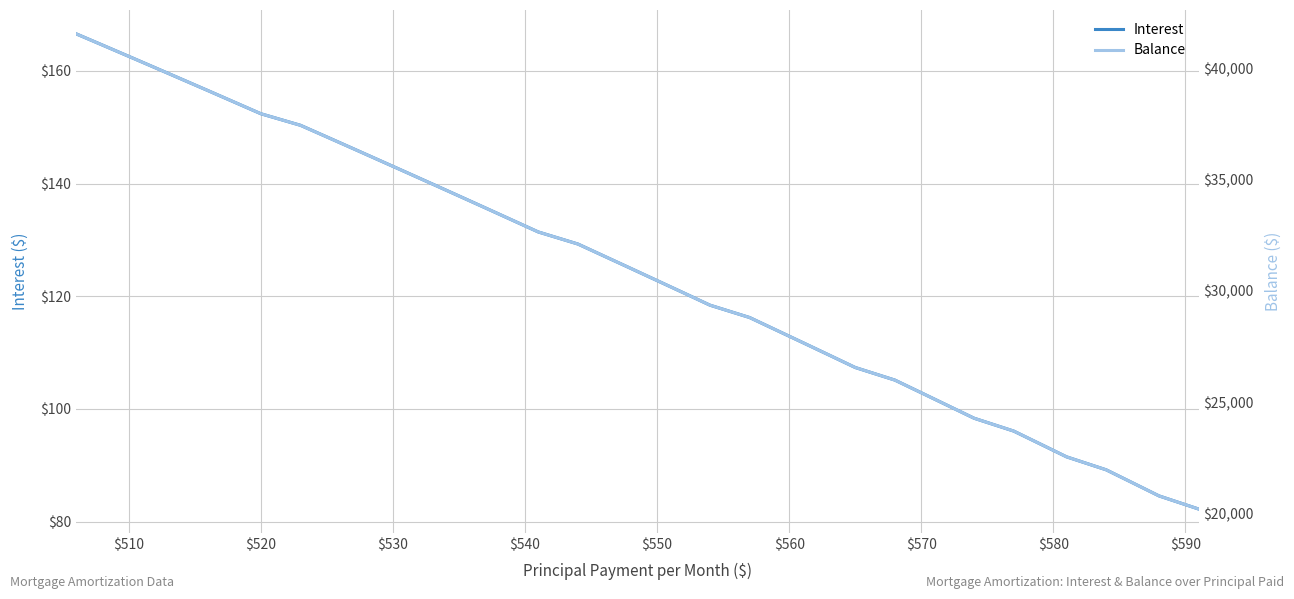

What is the maximum value for Interest?

166.6